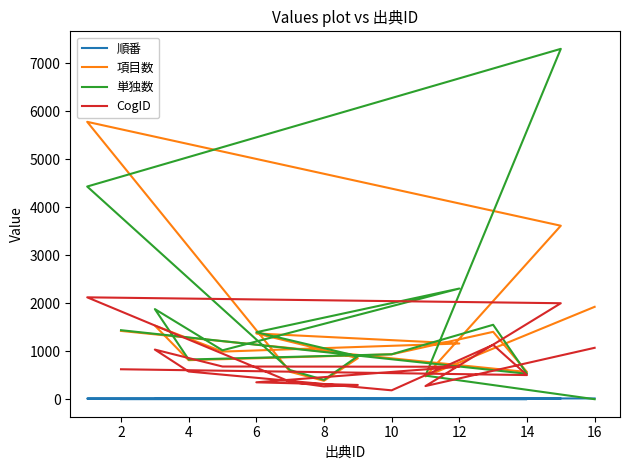

Reading left to right, what are all the values shown in this chart?

順番: 1	2	3	4	5	6	7	8	9	10	11	12	13	14	15	16
項目数: 1423	567	1404	935	813	1534	992	1161	1370	855	384	570	5780	3615	476	1925
単独数: 1438	530	1551	936	827	1878	1019	2306	1396	896	403	606	4432	7301	491	0
CogID: 624	503	1133	185	577	1034	681	676	352	297	266	363	2123	2000	274	1071